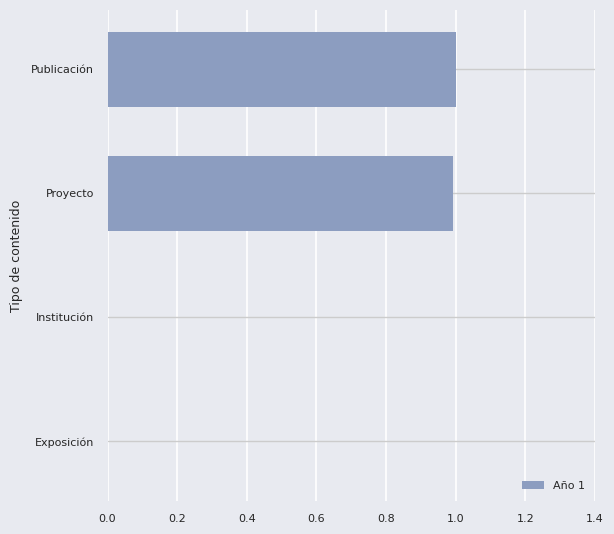

How many distinct data groups are displayed?

1